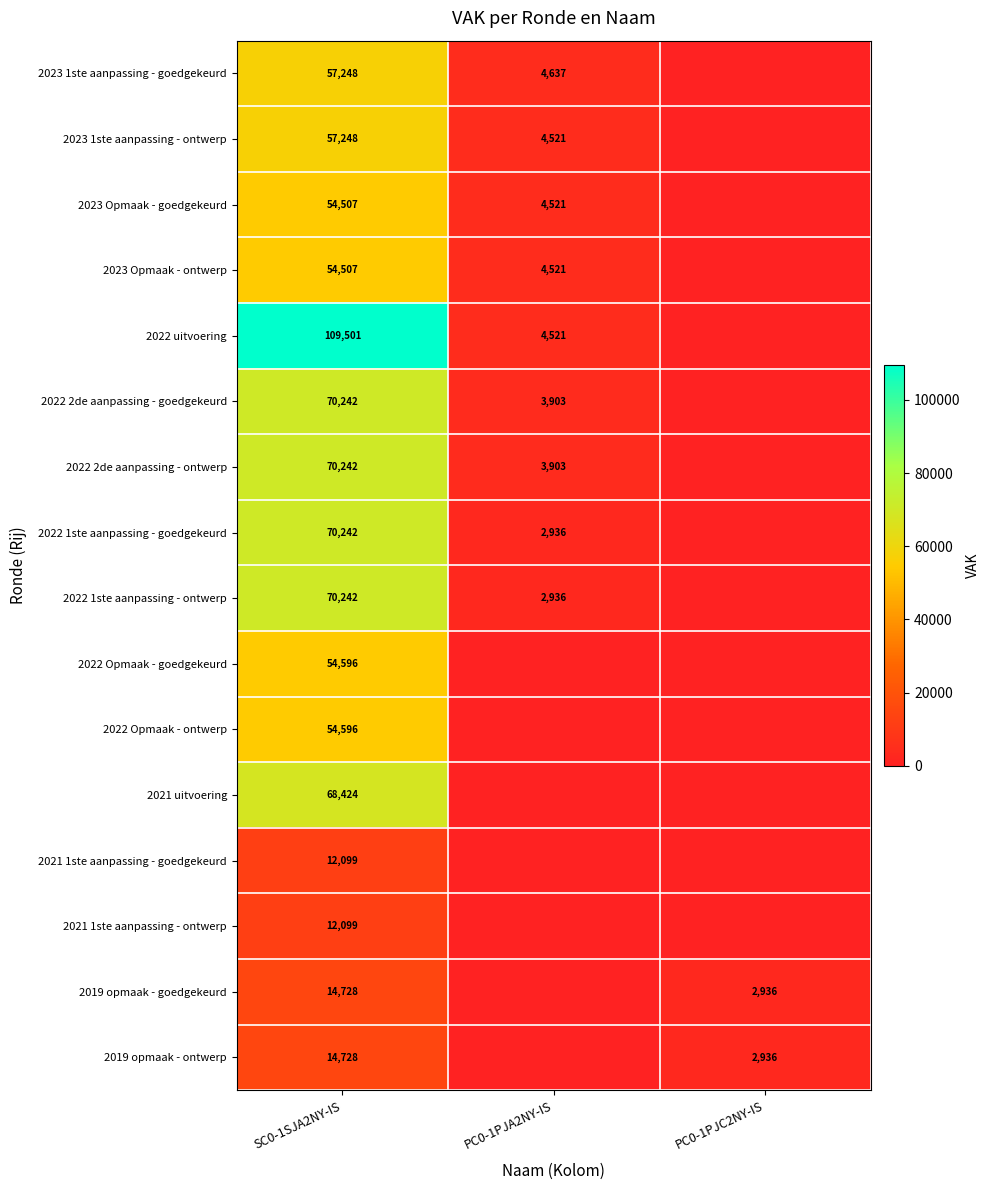

What is the difference between the 2023 1ste aanpassing - goedgekeurd values at PC0-1PJA2NY-IS and SC0-1SJA2NY-IS?

52611